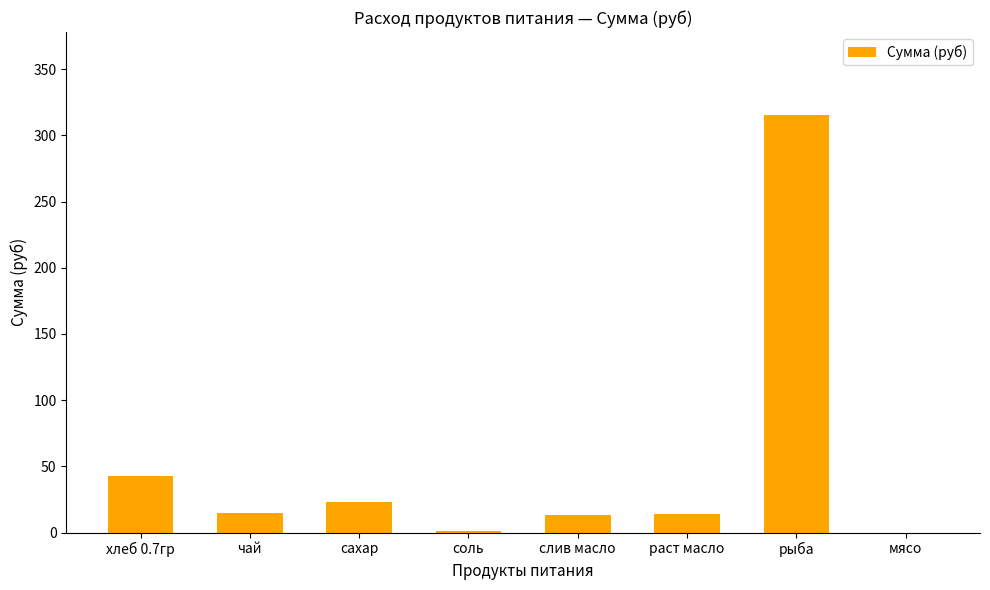

The value at рыба is 159.1. True or false?

False